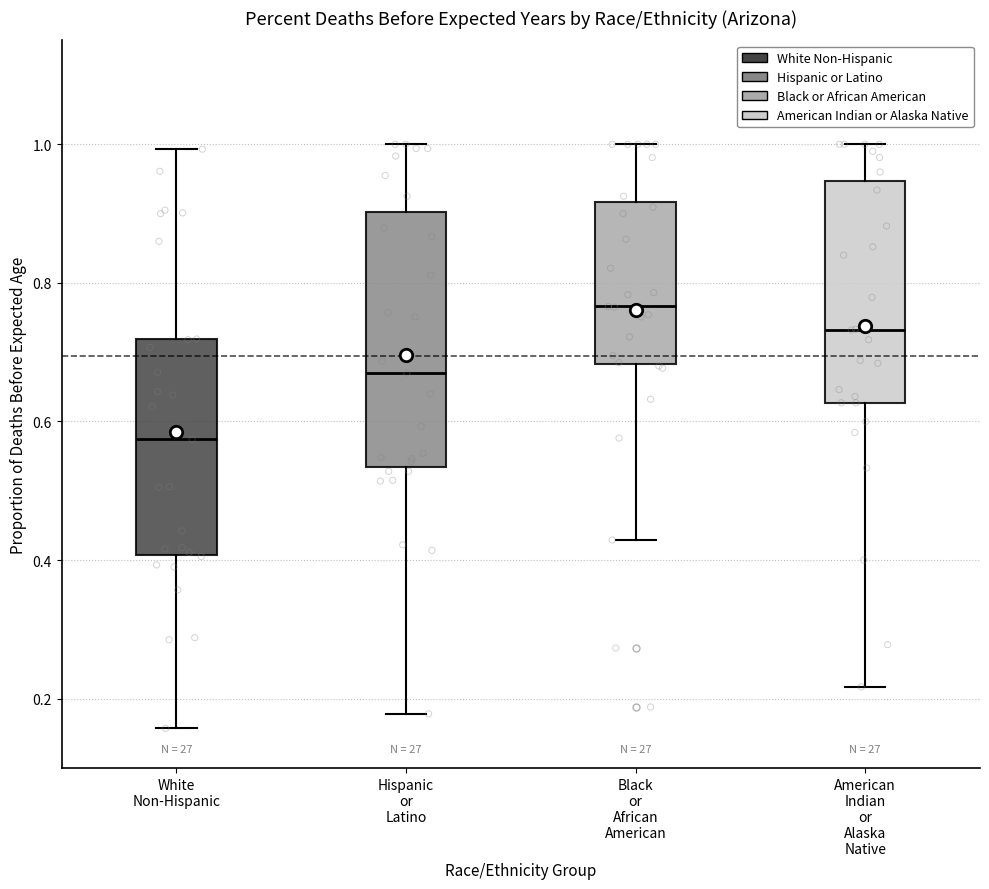

Reading left to right, transcribe this box plot: for each box, give where its median line is, the range the box spans, and where its two whiskers end, as read against the y-axis. The values are not printed on the chart, so give them approximately, as read against the axis.

White Non-Hispanic: median 0.58, box 0.40 to 0.72, whiskers 0.16 to 1.00
Hispanic or Latino: median 0.68, box 0.54 to 0.90, whiskers 0.18 to 1.00
Black or African American: median 0.76, box 0.68 to 0.92, whiskers 0.42 to 1.00
American Indian or Alaska Native: median 0.74, box 0.62 to 0.94, whiskers 0.22 to 1.00